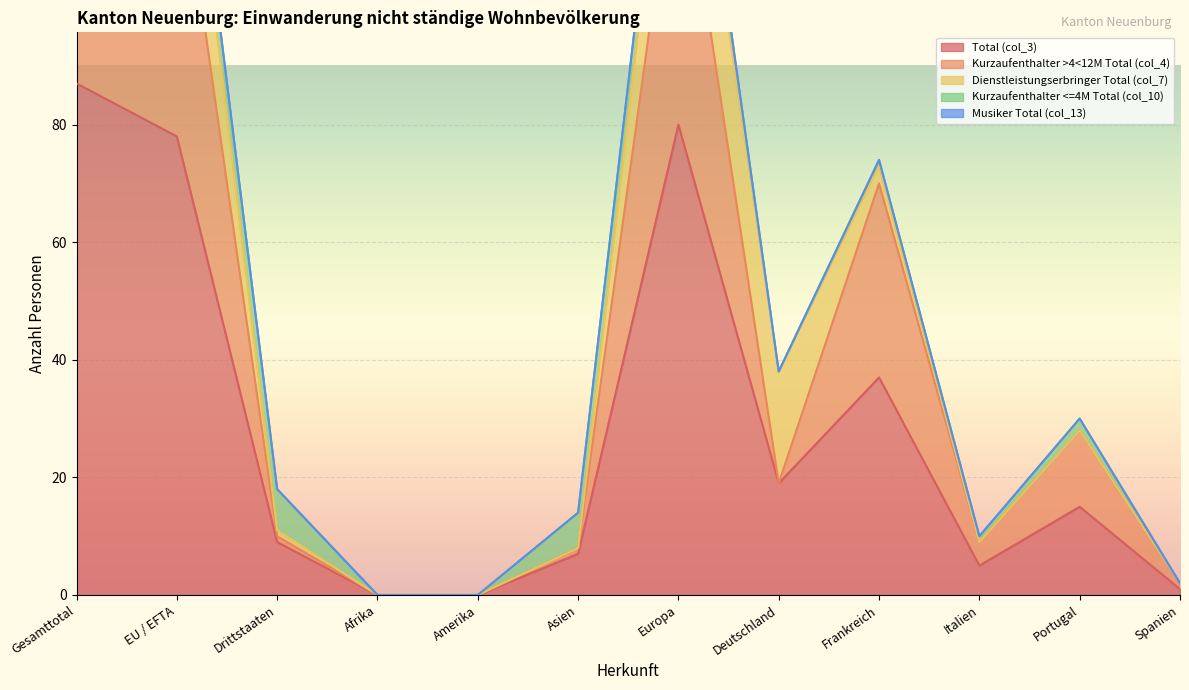

Between Europa and Amerika, which is larger?

Europa